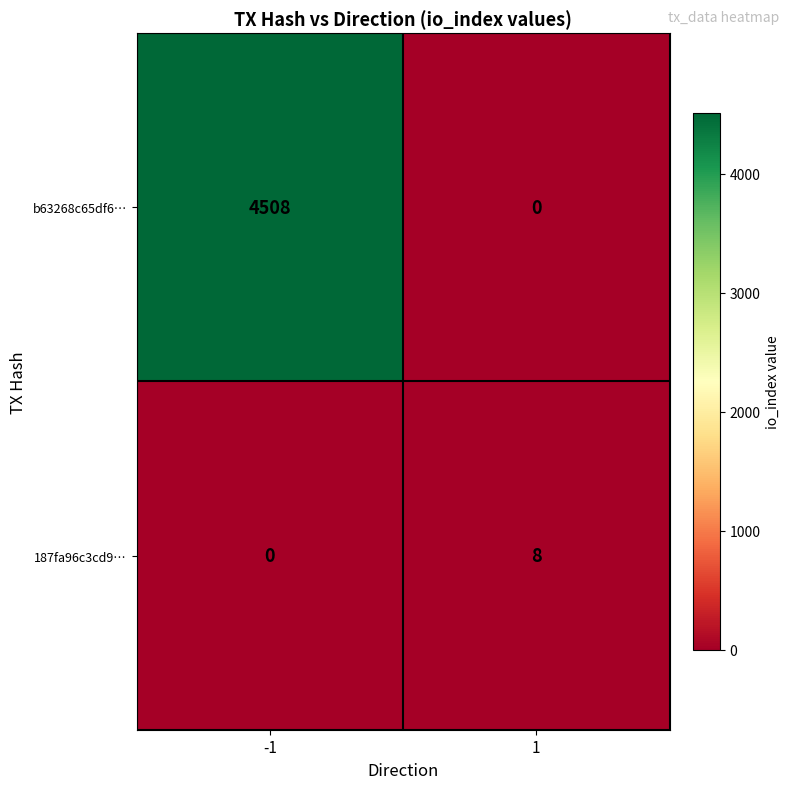

How many series are shown in this chart?

2